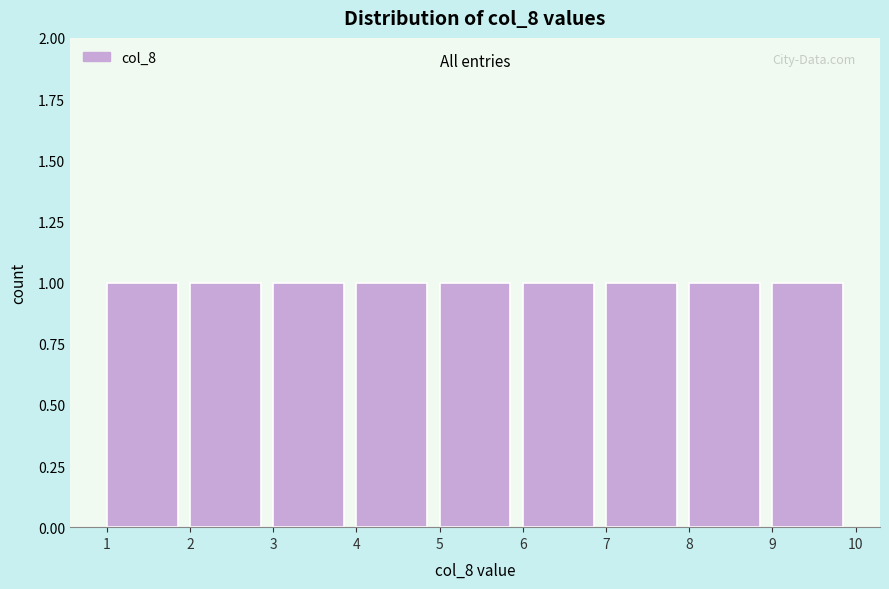

Reading left to right, transcribe this chart: for each bar, give the range it covers on the x-axis and its height. The values are not printed on the chart, so give them approximately, as read against the axis.

1 to 2: 1
2 to 3: 1
3 to 4: 1
4 to 5: 1
5 to 6: 1
6 to 7: 1
7 to 8: 1
8 to 9: 1
9 to 10: 1